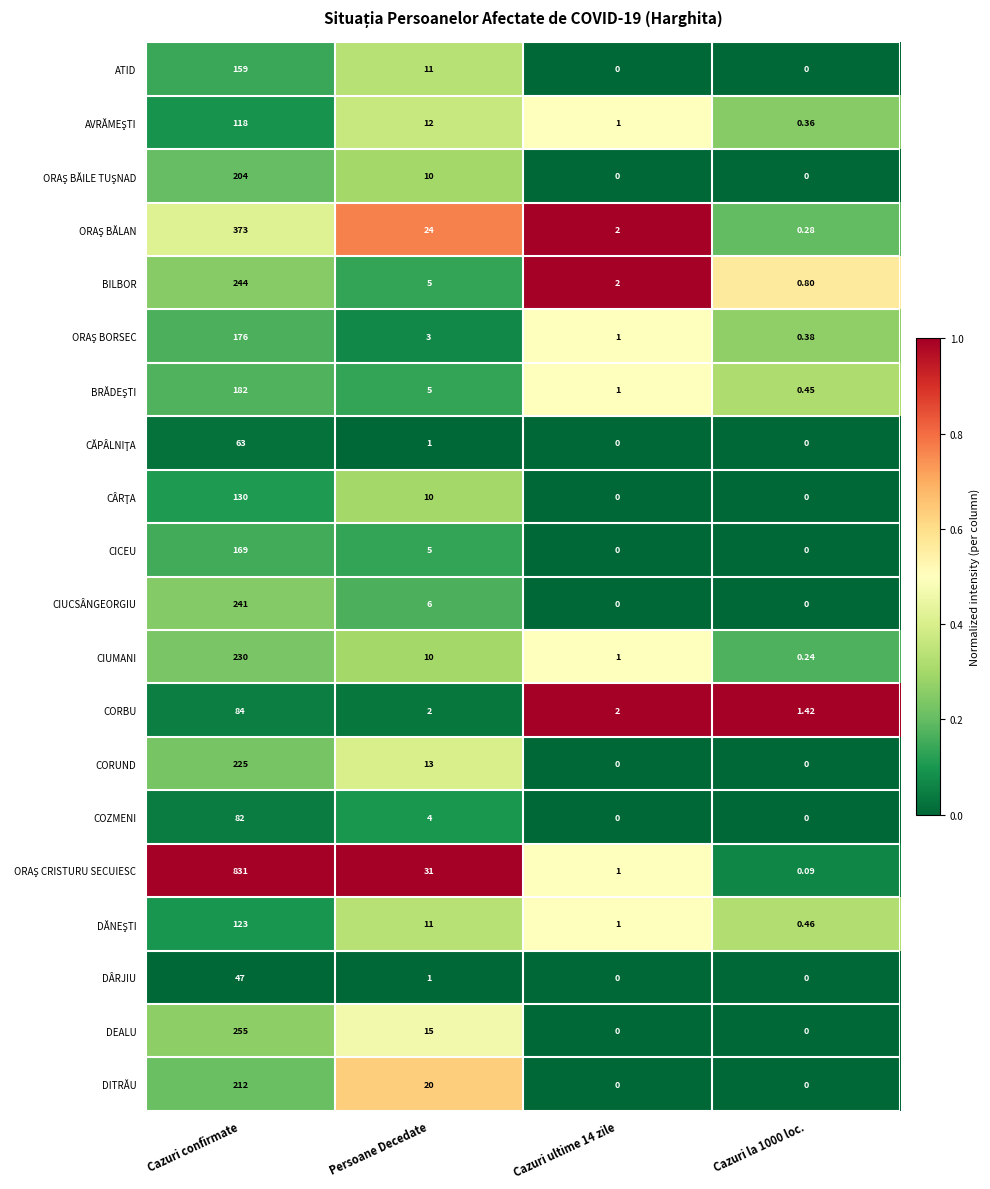

At which category is the sum across all series the highest?

Cazuri confirmate